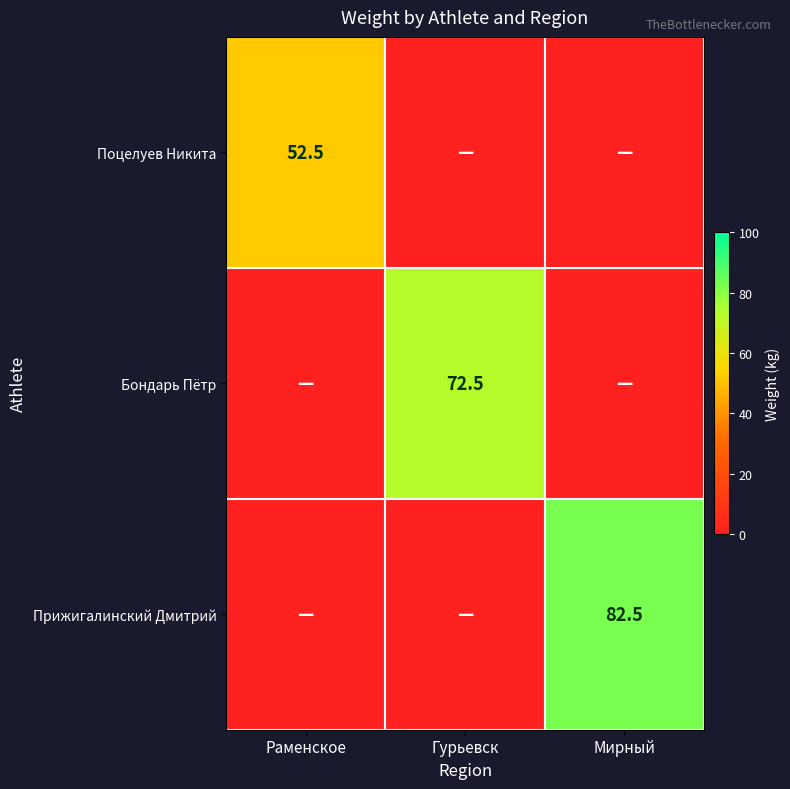

Is it true that Бондарь Пётр equals 112.7 at Гурьевск?

False